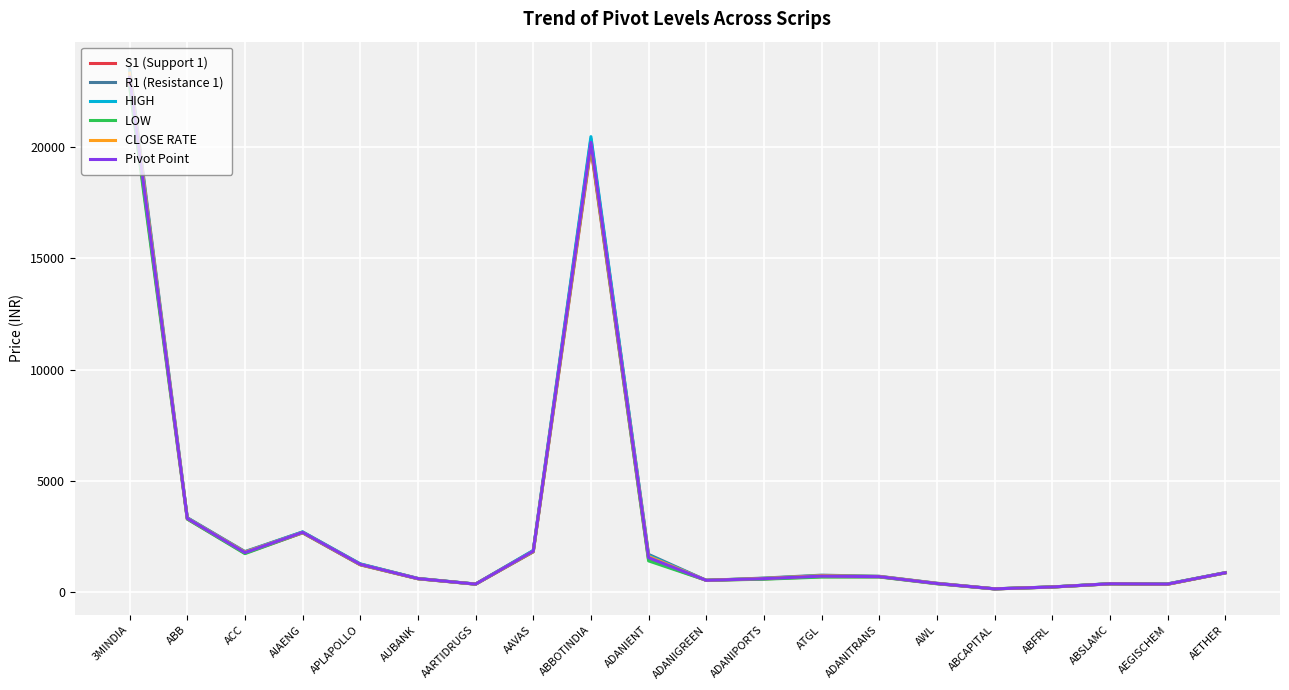

True or false: HIGH has a value of 1806.7 at ACC.

True